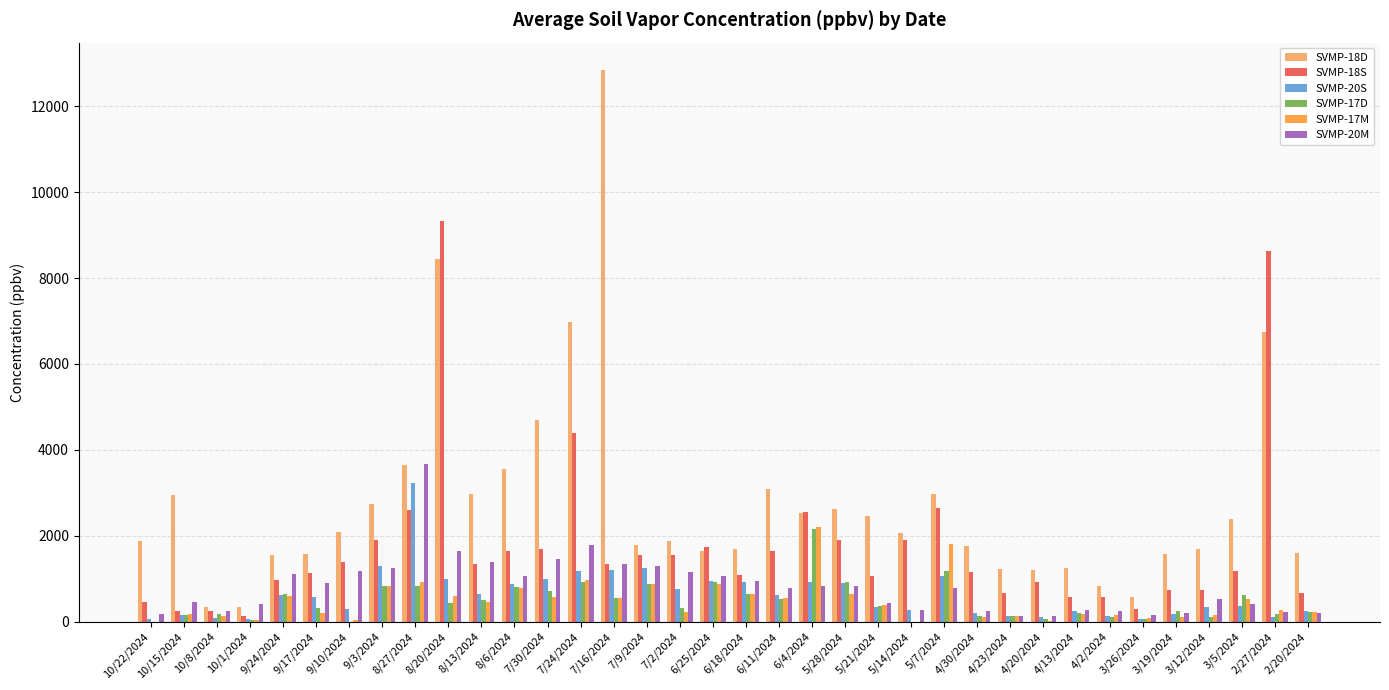

What is the average value of the SVMP-20S series?

620